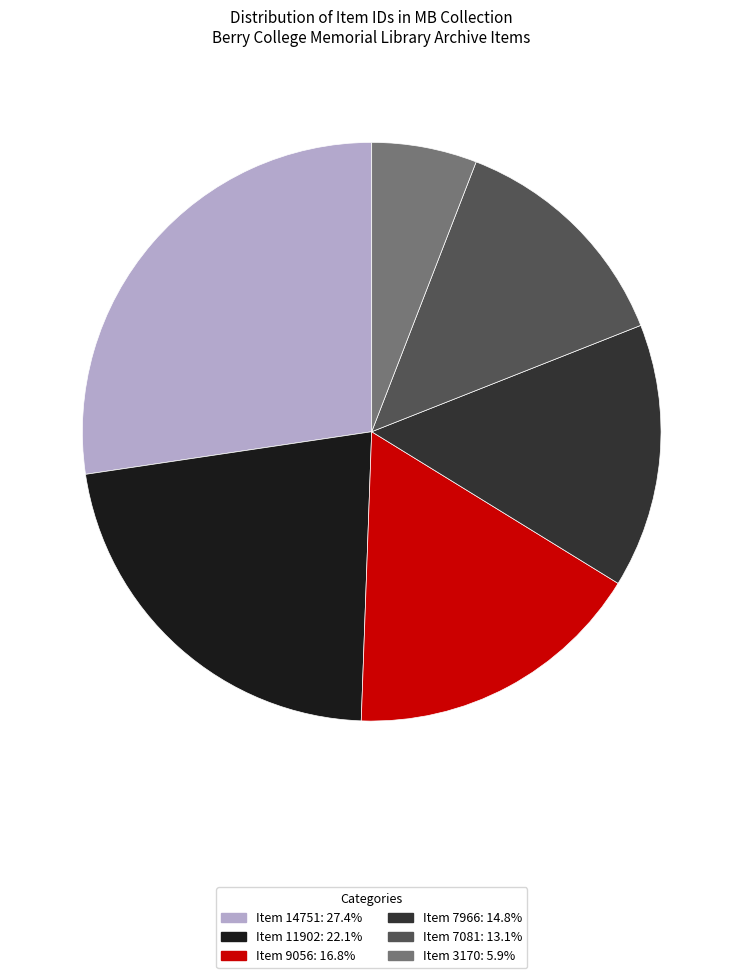

Which slice is the smallest?

Item 3170